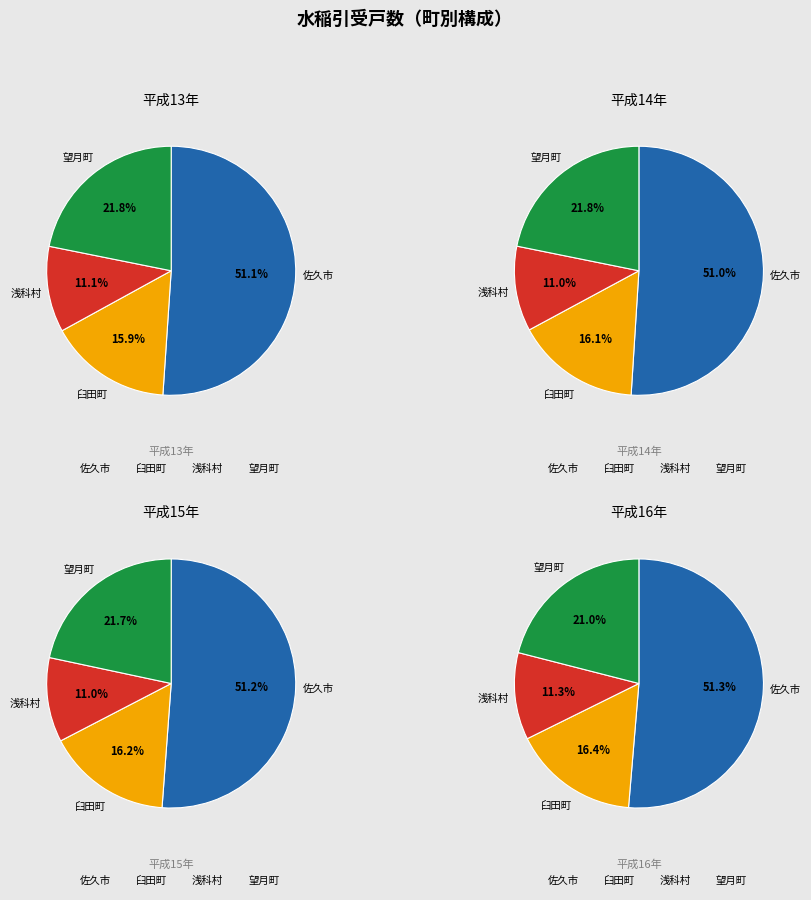

Is 0 the majority of the pie?

No